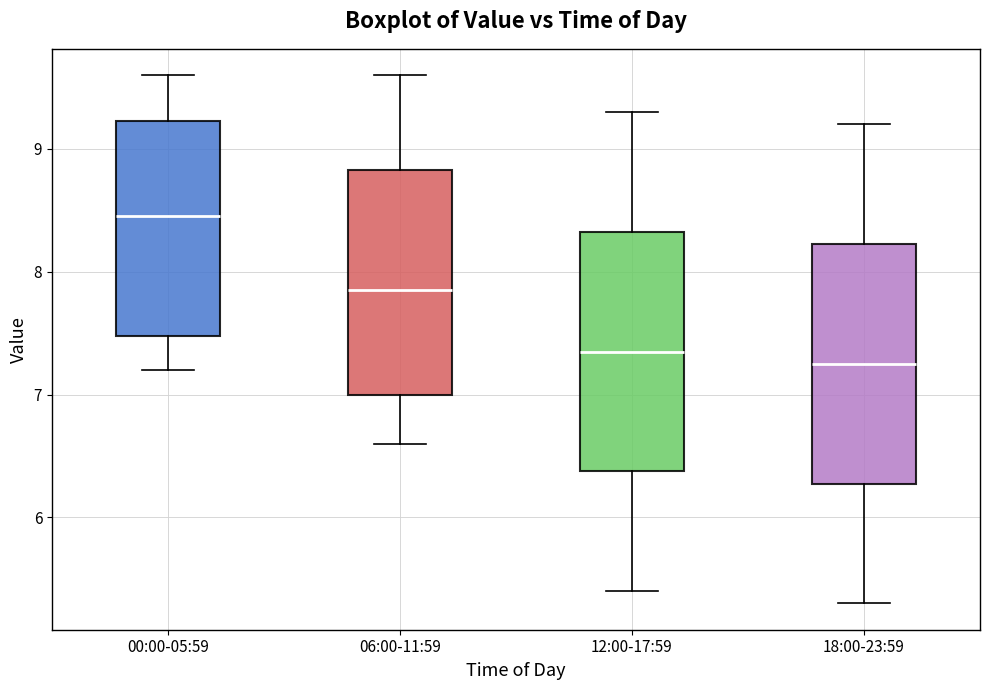

Where is the lower edge of the box for 00:00-05:59 on the y-axis? The values are not printed on the chart, so give them approximately, as read against the axis.

7.5